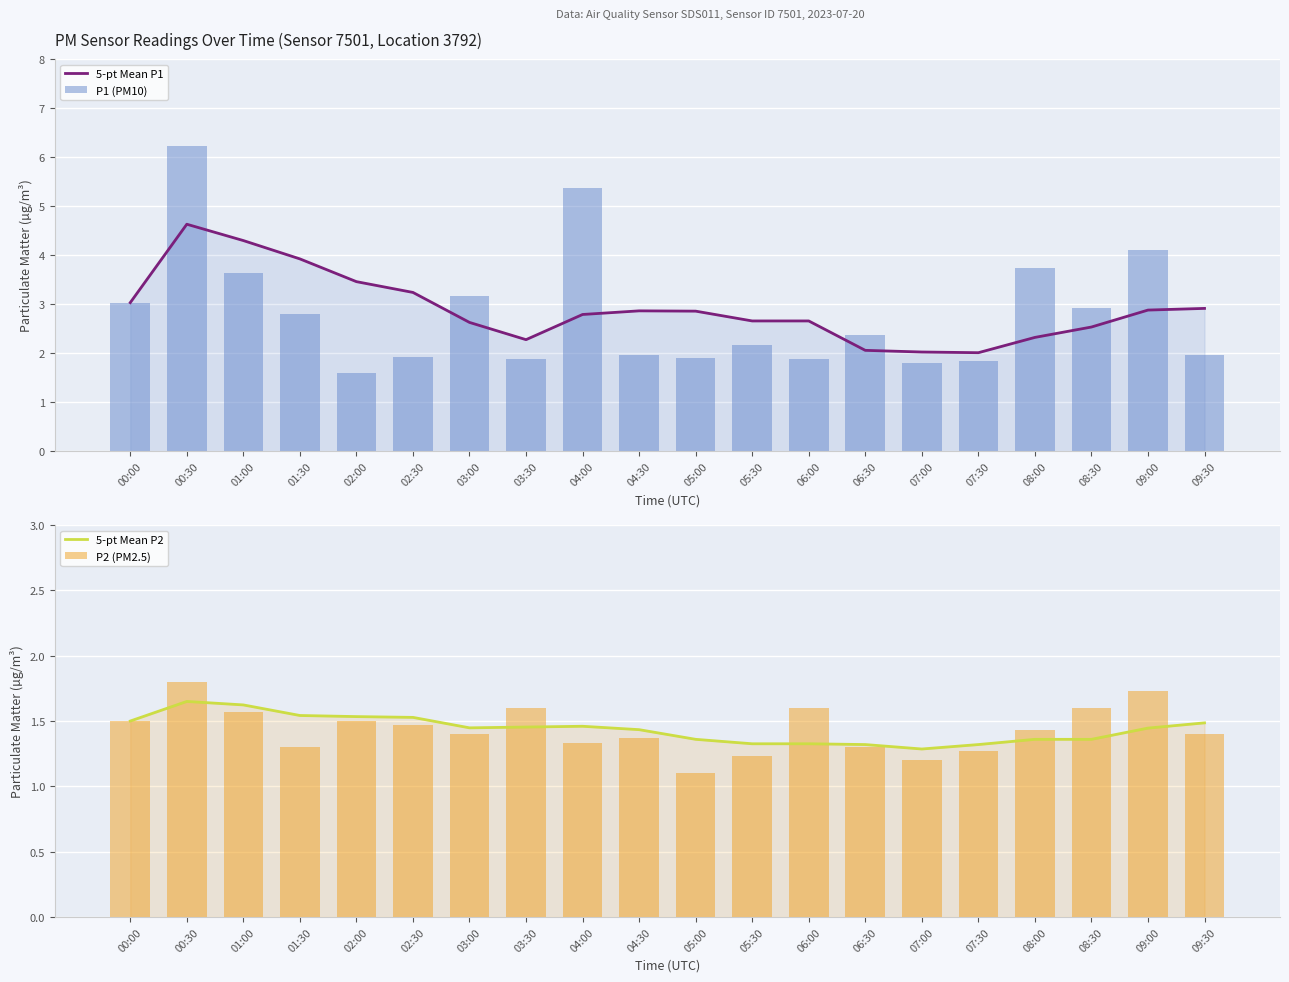

Reading left to right, list all the values displayed in this chart.

5-pt Mean P1: 00:00=3.0	00:30=4.6	01:00=4.3	01:30=3.9	02:00=3.5	02:30=3.2	03:00=2.6	03:30=2.3	04:00=2.8	04:30=2.9	05:00=2.9	05:30=2.7	06:00=2.7	06:30=2.1	07:00=2.0	07:30=2.0	08:00=2.3	08:30=2.5	09:00=2.9	09:30=2.9
P1 (PM10): 00:00=3.0	00:30=6.2	01:00=3.6	01:30=2.8	02:00=1.6	02:30=1.9	03:00=3.2	03:30=1.9	04:00=5.4	04:30=2.0	05:00=1.9	05:30=2.2	06:00=1.9	06:30=2.4	07:00=1.8	07:30=1.8	08:00=3.7	08:30=2.9	09:00=4.1	09:30=2.0
5-pt Mean P2: 00:00=1.5	00:30=1.6	01:00=1.6	01:30=1.5	02:00=1.5	02:30=1.5	03:00=1.4	03:30=1.5	04:00=1.5	04:30=1.4	05:00=1.4	05:30=1.3	06:00=1.3	06:30=1.3	07:00=1.3	07:30=1.3	08:00=1.4	08:30=1.4	09:00=1.4	09:30=1.5
P2 (PM2.5): 00:00=1.5	00:30=1.8	01:00=1.6	01:30=1.3	02:00=1.5	02:30=1.5	03:00=1.4	03:30=1.6	04:00=1.3	04:30=1.4	05:00=1.1	05:30=1.2	06:00=1.6	06:30=1.3	07:00=1.2	07:30=1.3	08:00=1.4	08:30=1.6	09:00=1.7	09:30=1.4